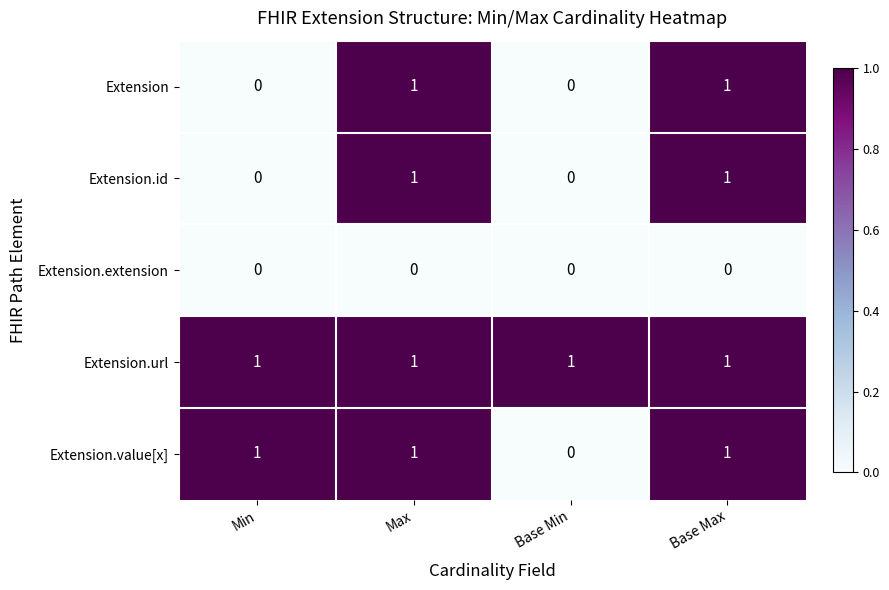

At how many categories does at least one series exceed 0?

4